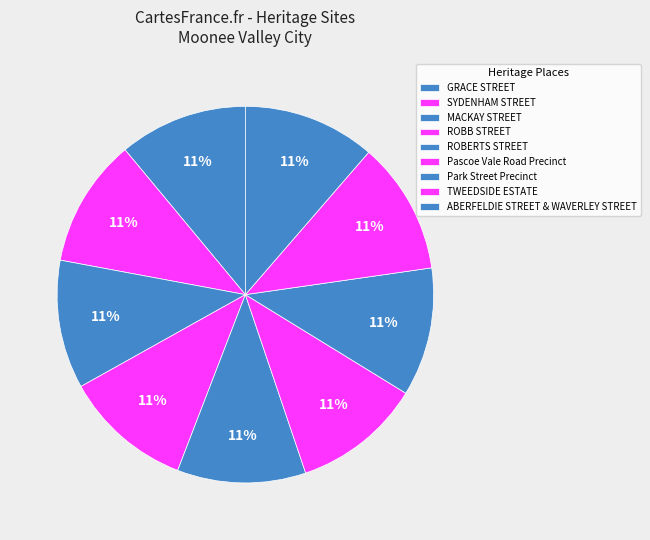

To the nearest percent, what is the average slice percentage?

11%